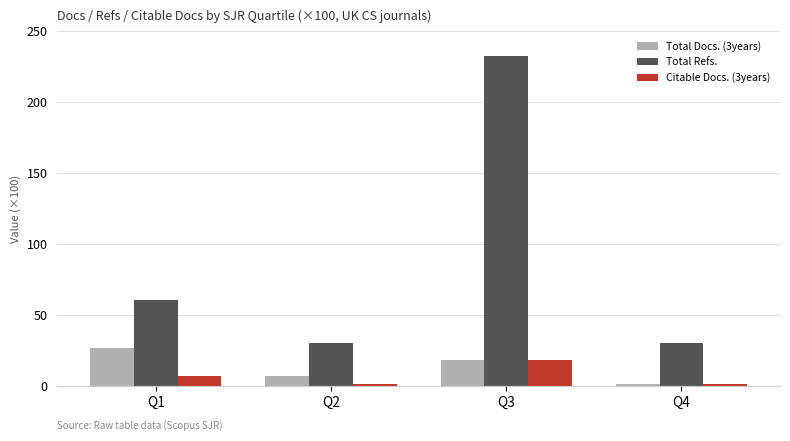

Count the number of categories in the chart.

4